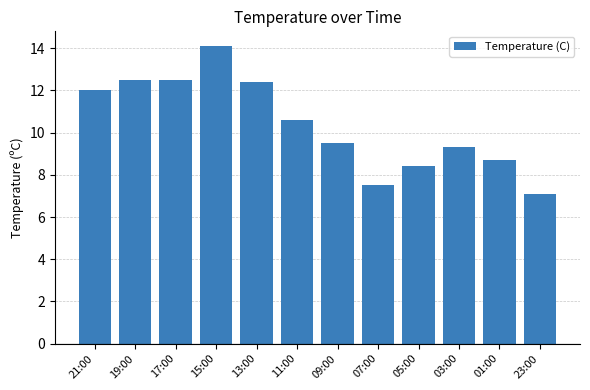

What is the change in value from 19:00 to 23:00?

-5.4